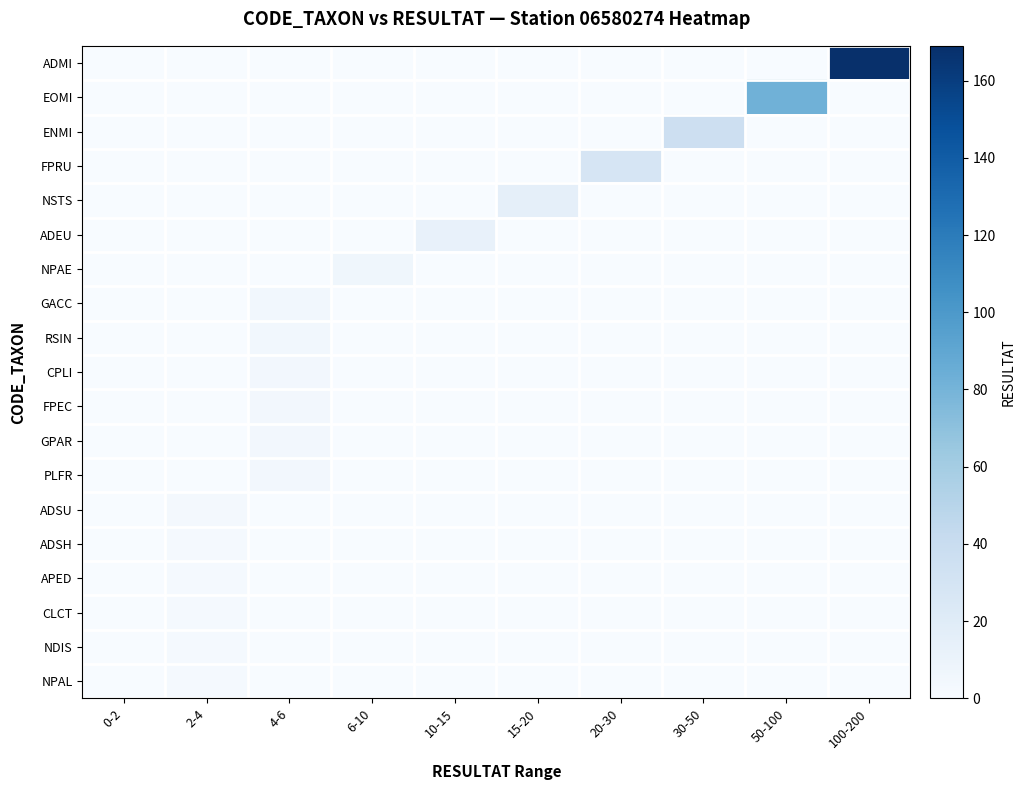

Which series has the largest total across all categories?

ADMI